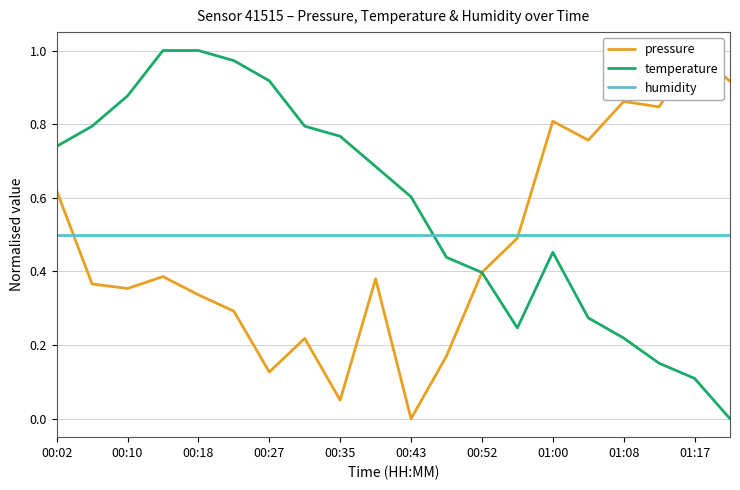

How many categories are shown in the chart?

20